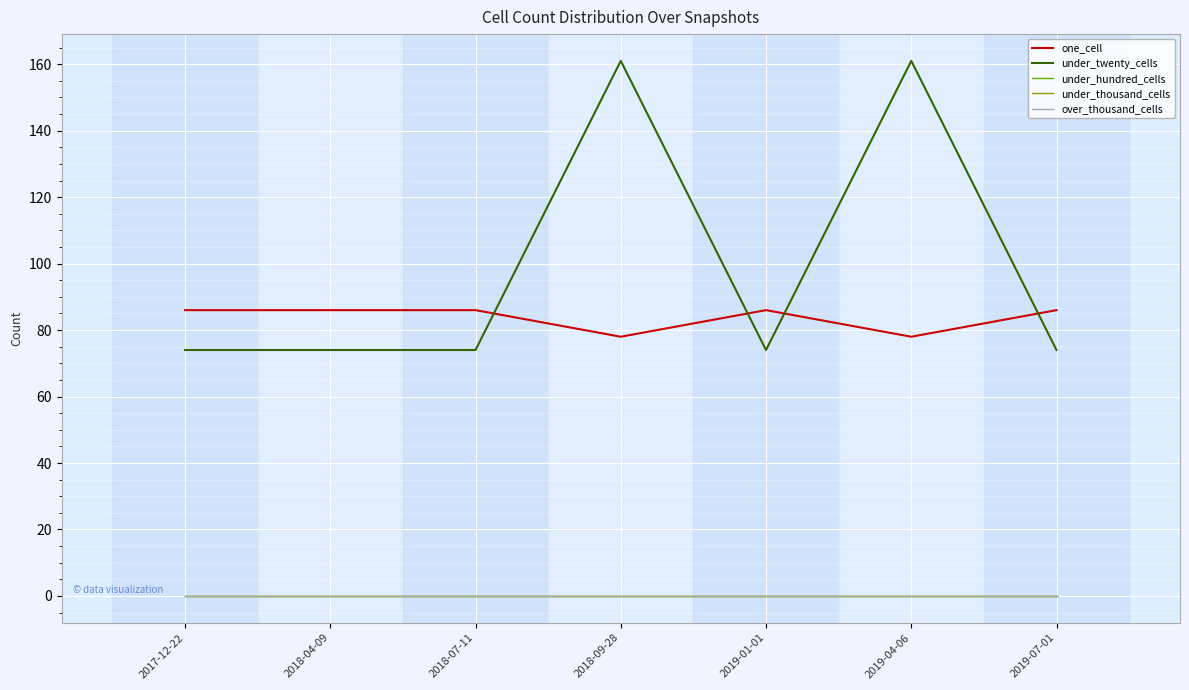

Rank the series by their maximum value, from highest to lowest.

under_twenty_cells, one_cell, under_hundred_cells, under_thousand_cells, over_thousand_cells